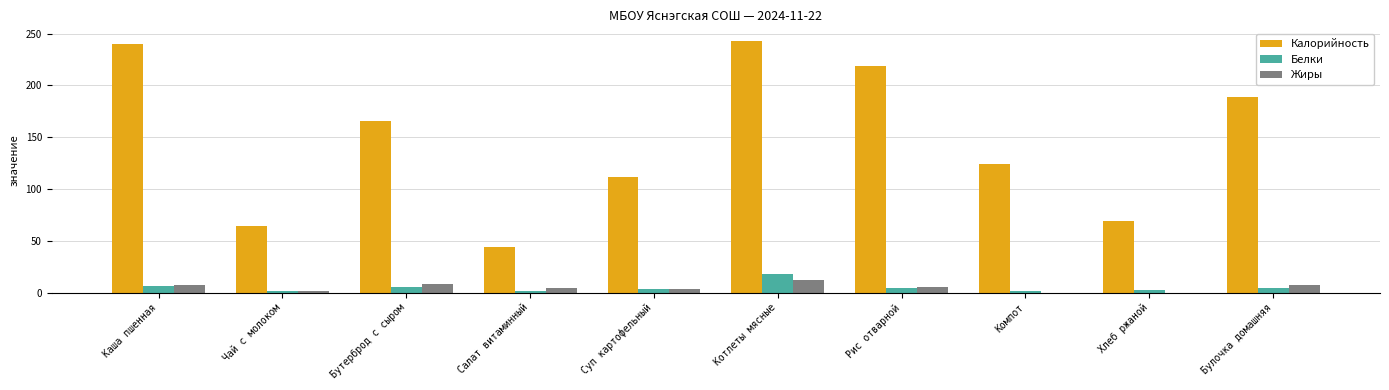

True or false: Жиры has a value of 0 at Хлеб ржаной.

True